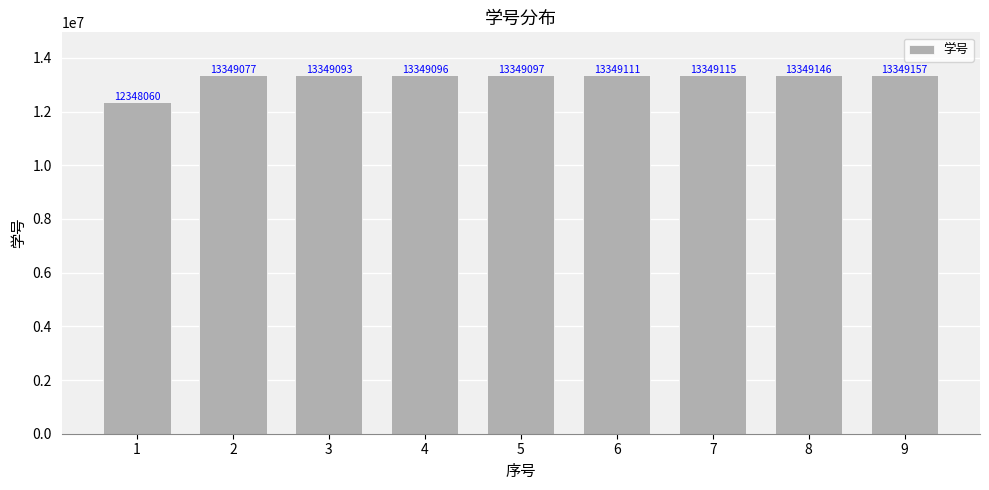

Reading left to right, what are all the values shown in this chart?

12348060	13349077	13349093	13349096	13349097	13349111	13349115	13349146	13349157